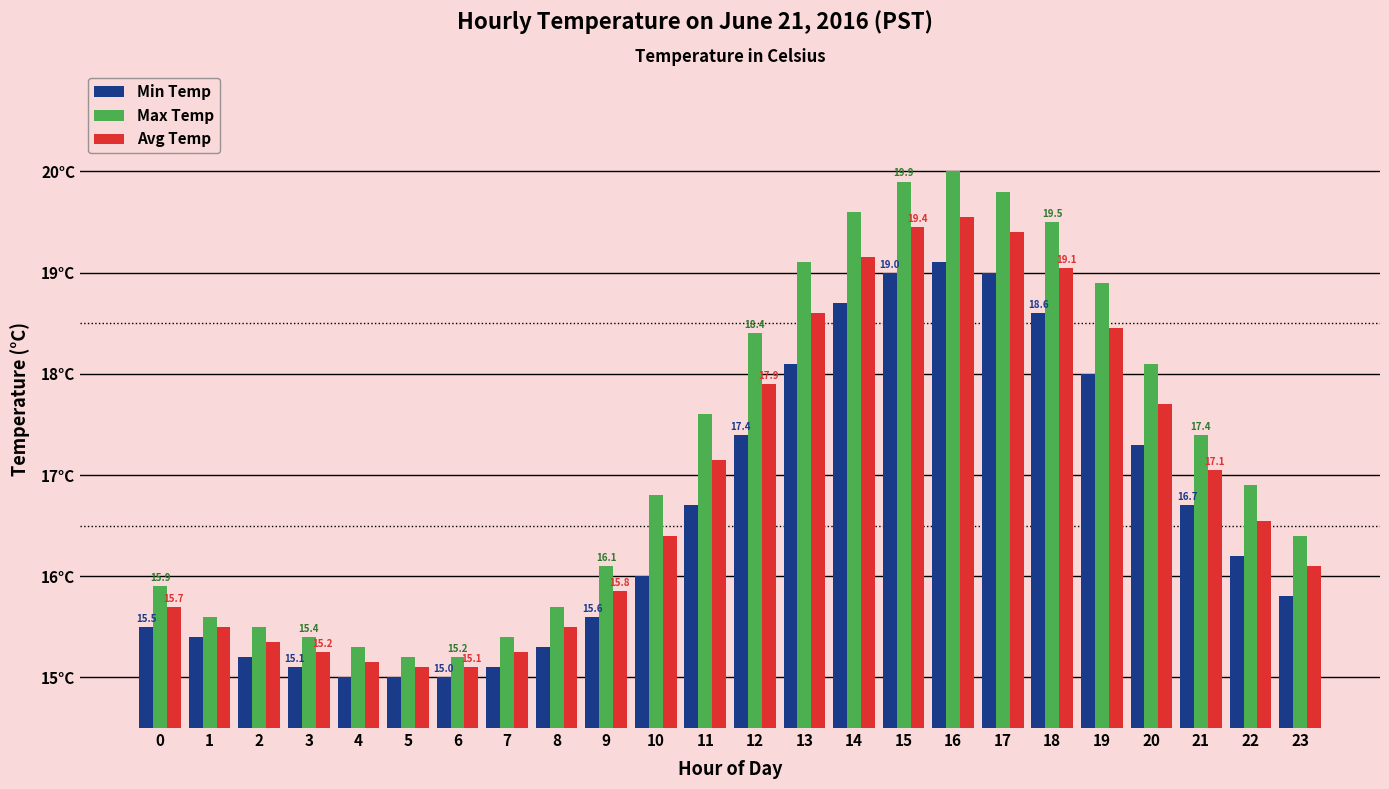

What is the difference between the highest and lowest values at 4?

0.3